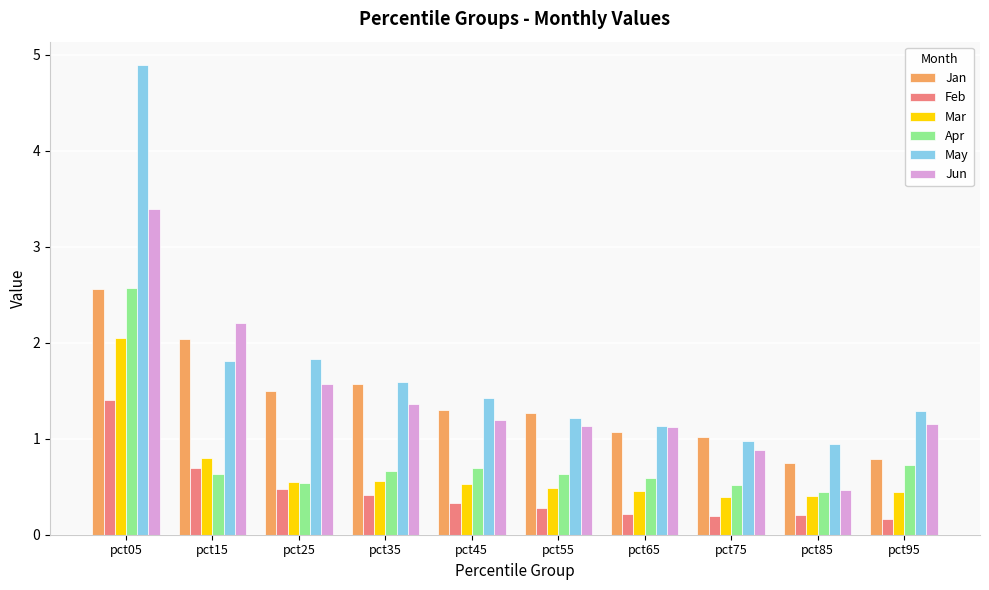

What value does the Mar series have at pct95?

0.4